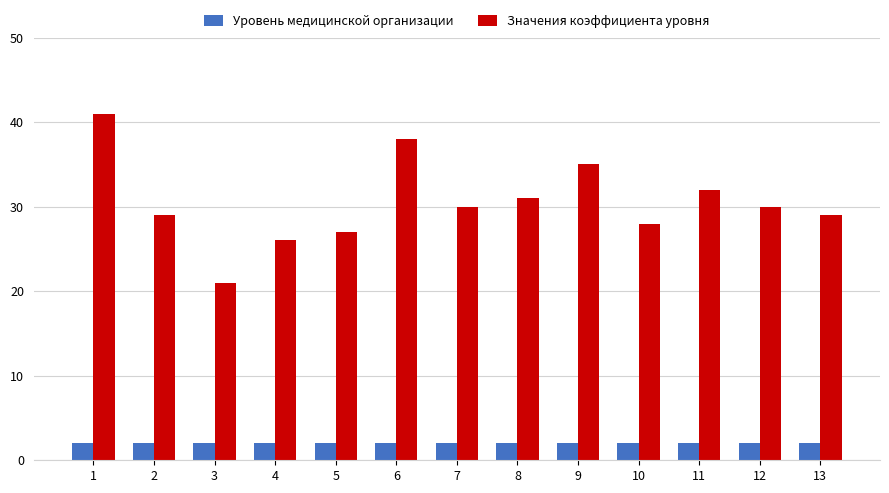

What is the difference between the Значения коэффициента уровня values at 6 and 10?

10